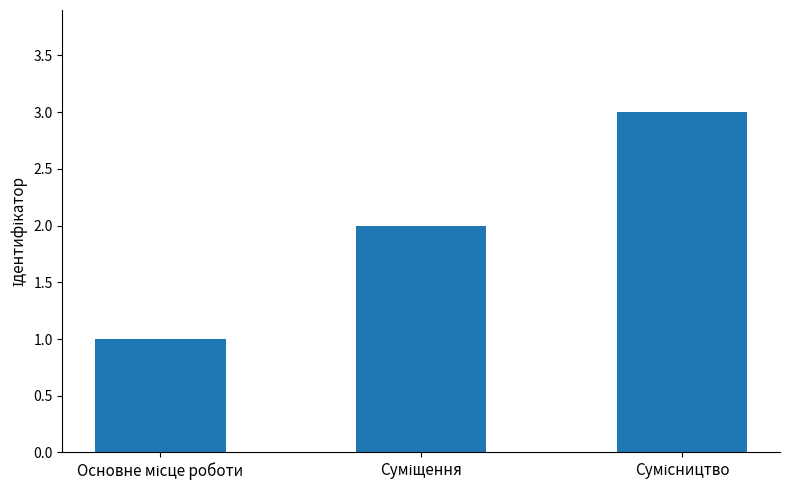

What is the maximum value shown in the chart?

3